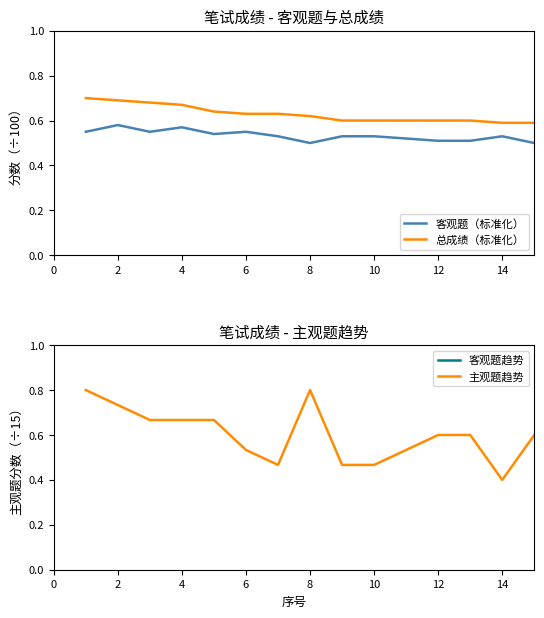

True or false: 总成绩（标准化） has a value of 0.4 at 10.

False